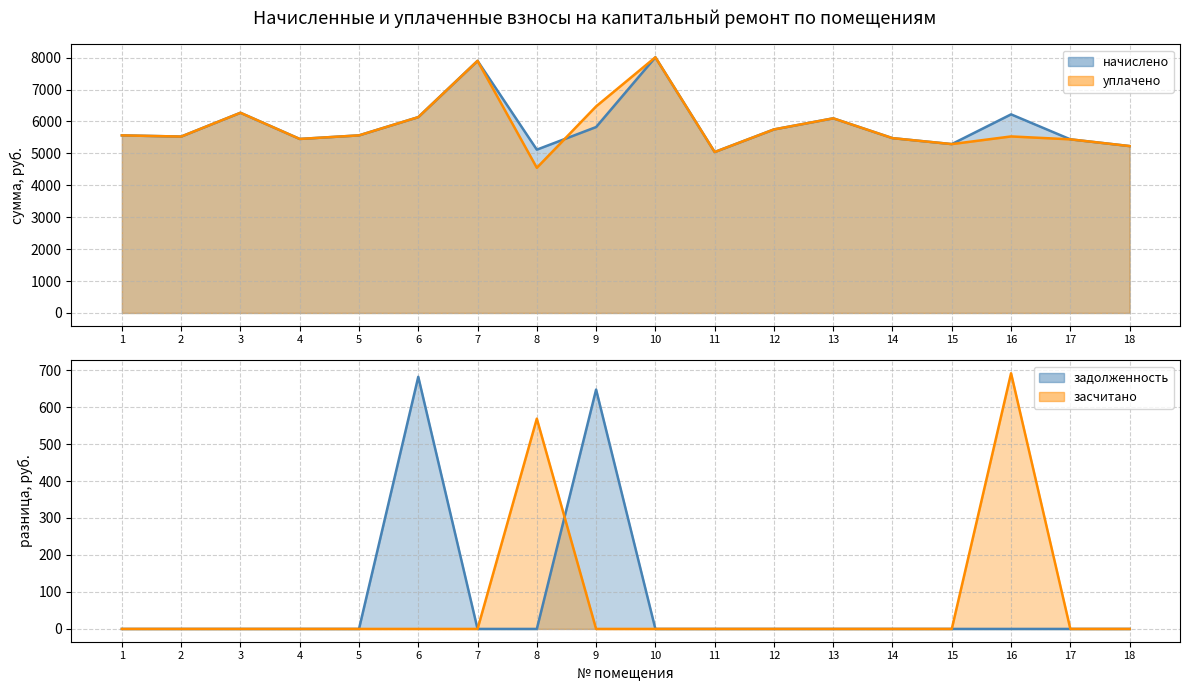

The value of засчитано at 18 is 0.0. True or false?

True